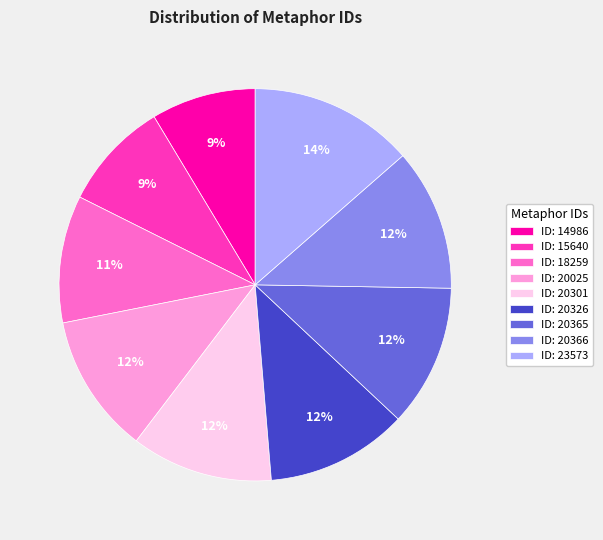

What is the ratio of the value at ID: 20025 to the value at ID: 18259?

1.1